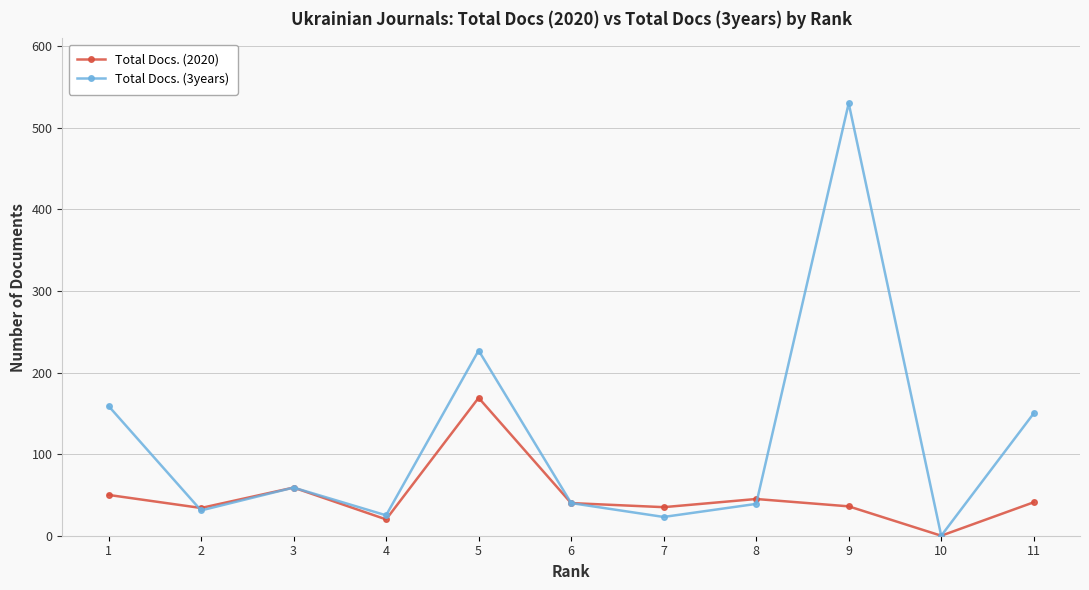

True or false: Total Docs. (2020) has a value of 15 at 11.

False